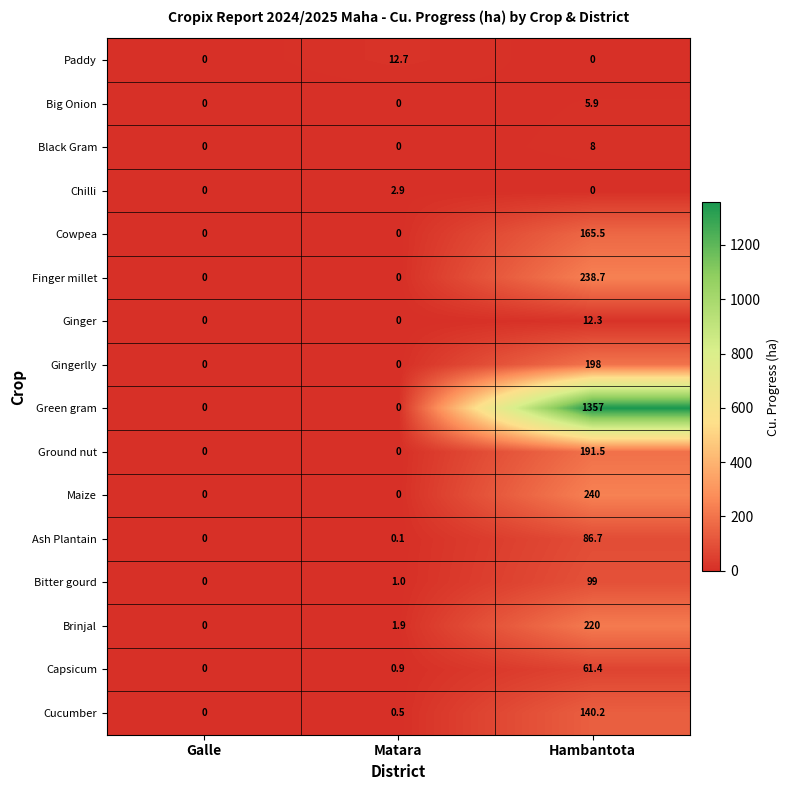

What is the difference between the maximum and minimum values in the Cucumber series?

140.2